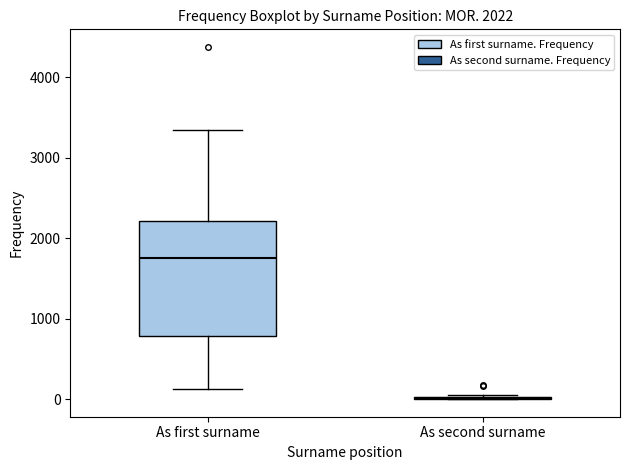

Comparing the boxes themselves (not the whiskers), which one is the tallest?

As first surname